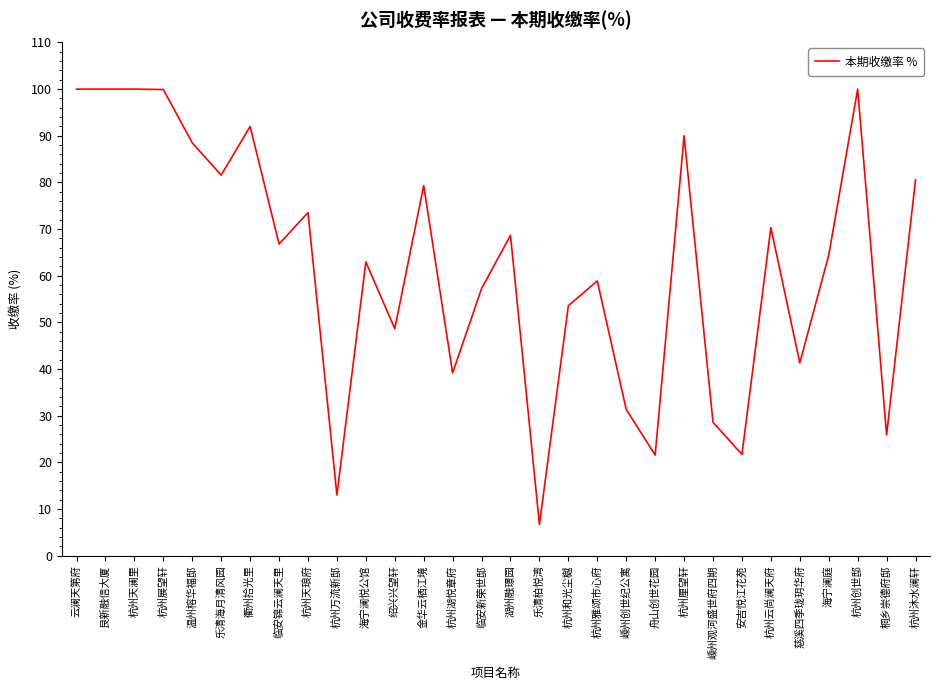

What is the approximate value at 海宁澜悦公馆?

62.9